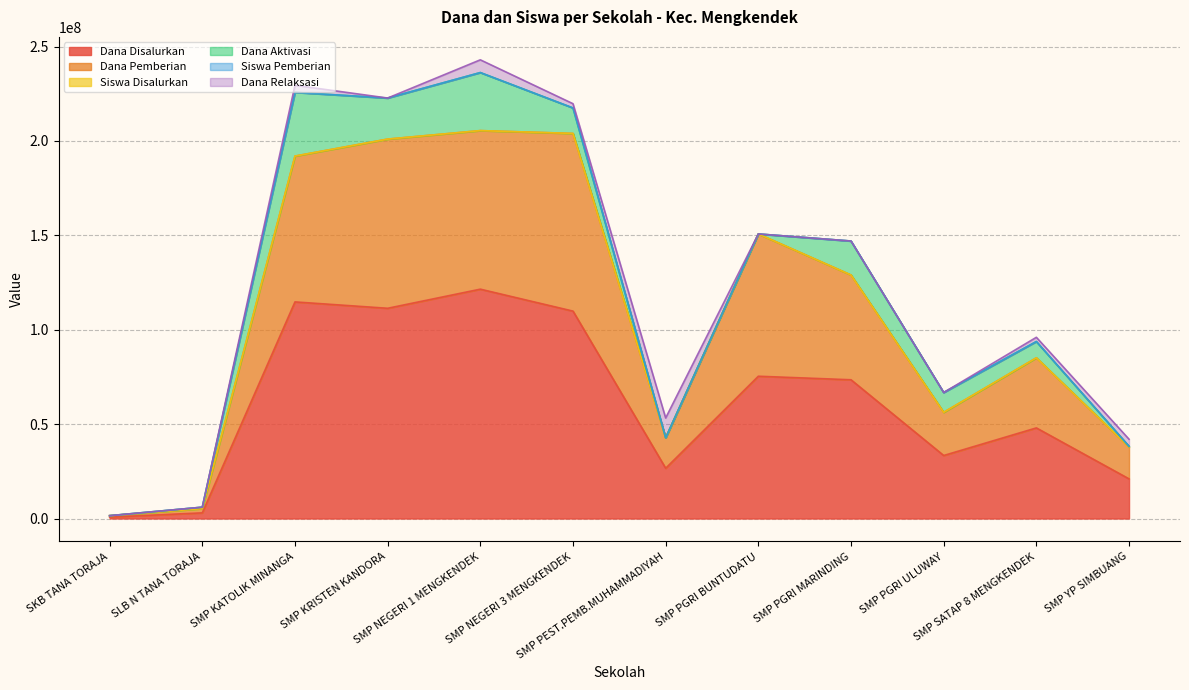

What is the difference between the maximum and minimum values in the Siswa Pemberian series?

204000179